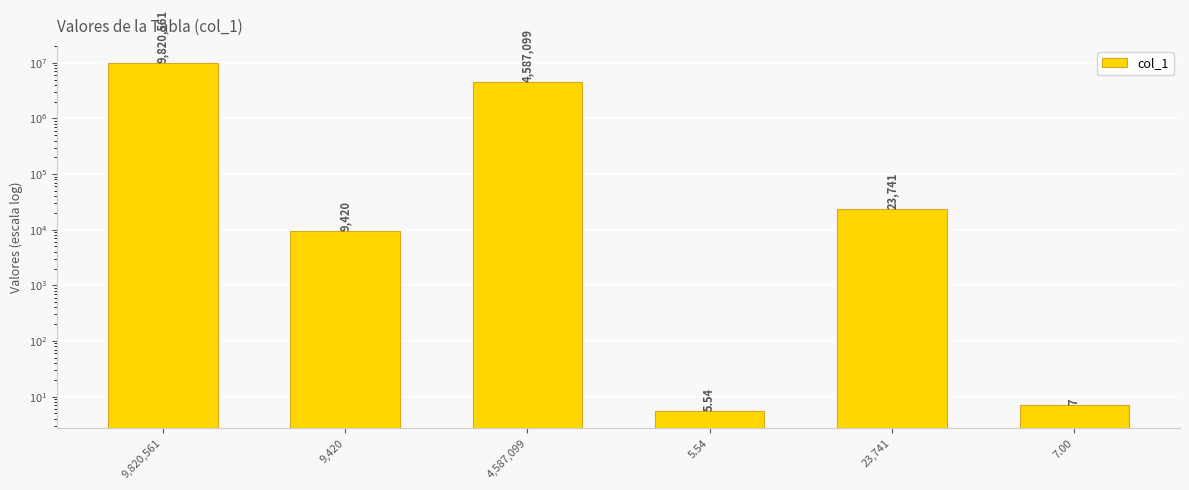

What is the change in value from 9,820,561 to 9,420?

-9811141.0